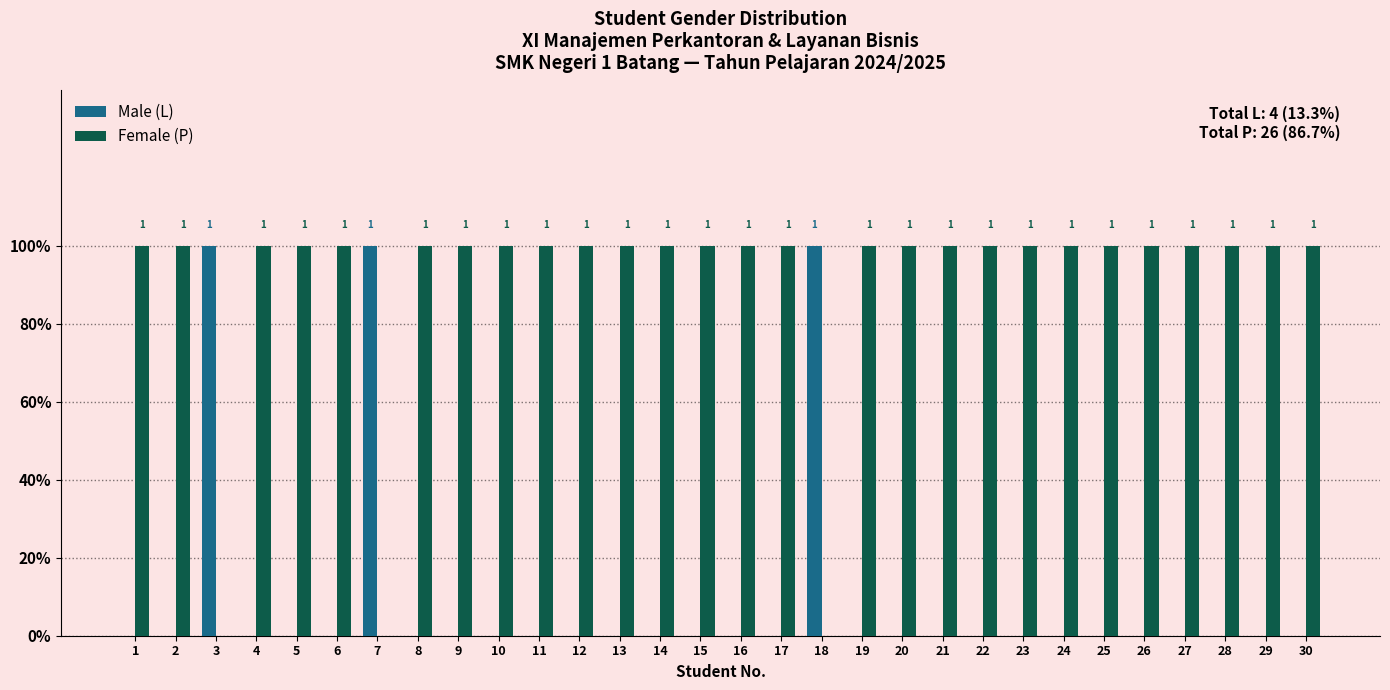

Is the value of Female (P) at 8 greater than the value of Male (L) at 15?

Yes